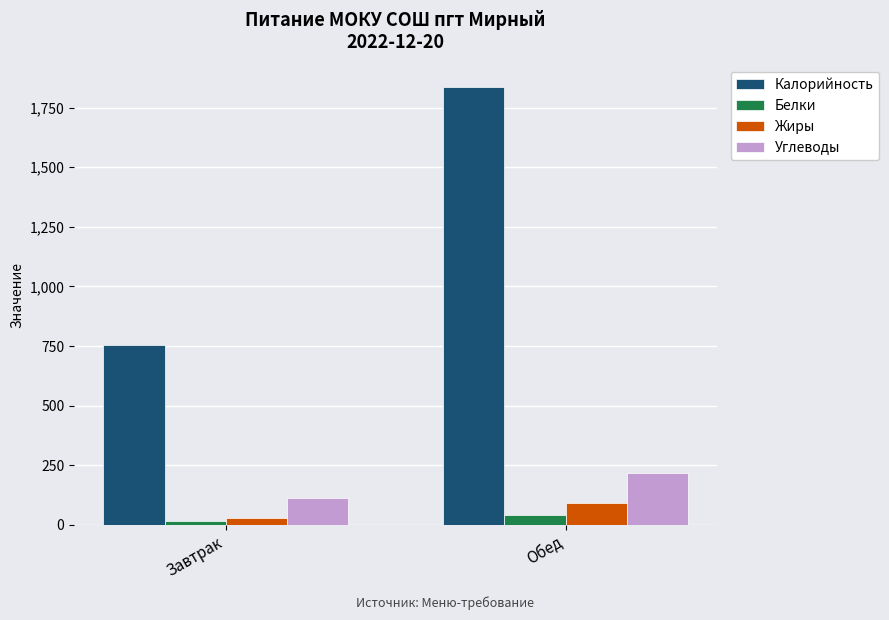

Where does the Калорийность series first go above 1837?

Обед